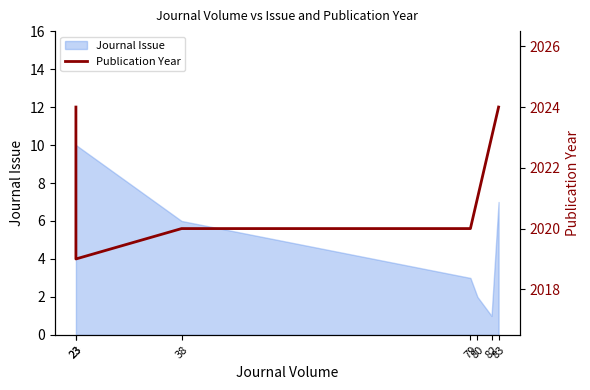

Reading left to right, extract all data points from this chart.

2024	2019	2020	2020	2021	2023	2024